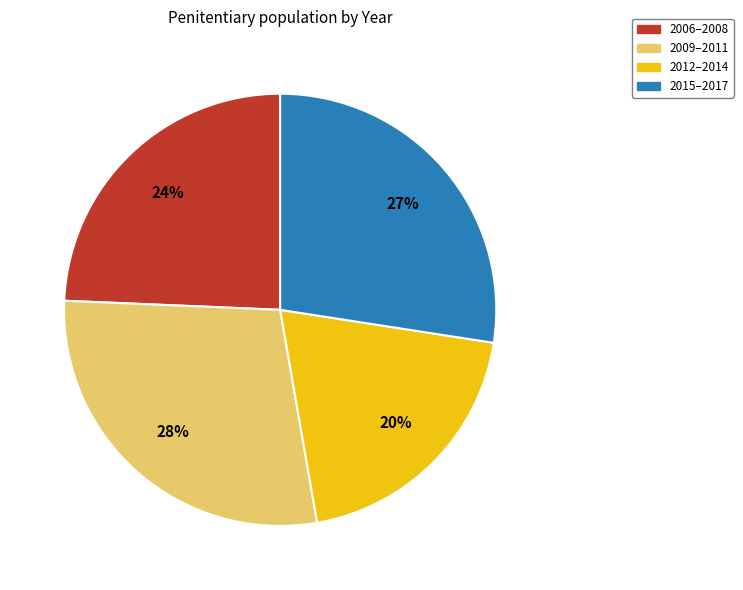

To the nearest percent, what is the average slice percentage?

25%